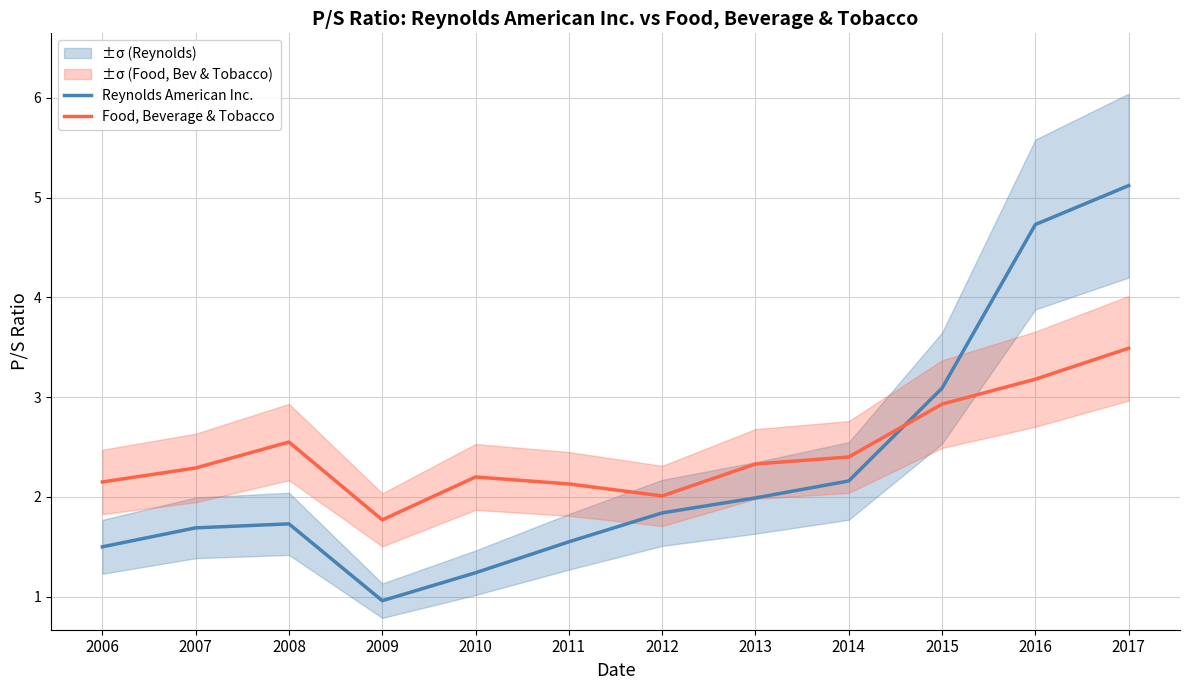

Read the Food, Beverage & Tobacco value at 2006.

2.1